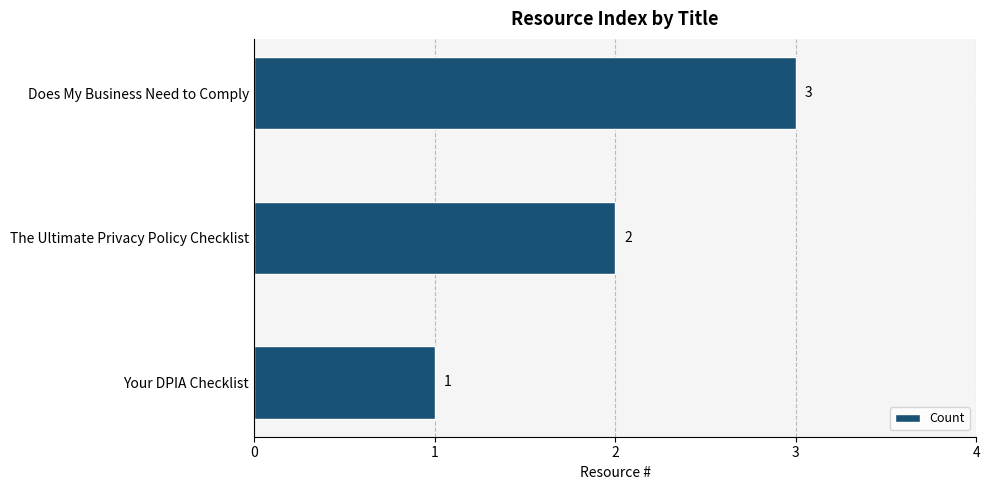

Between Does My Business Need to Comply and The Ultimate Privacy Policy Checklist, which is larger?

Does My Business Need to Comply